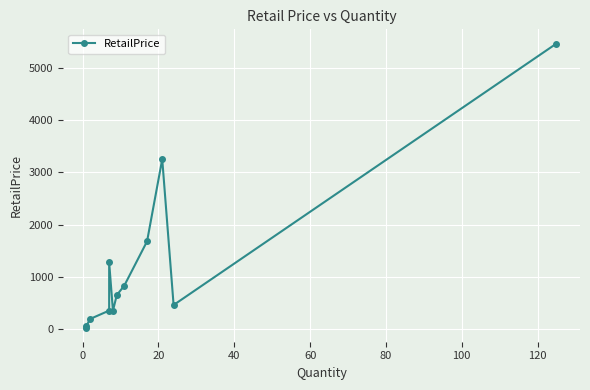

Does the chart display data point markers on the line(s)?

Yes